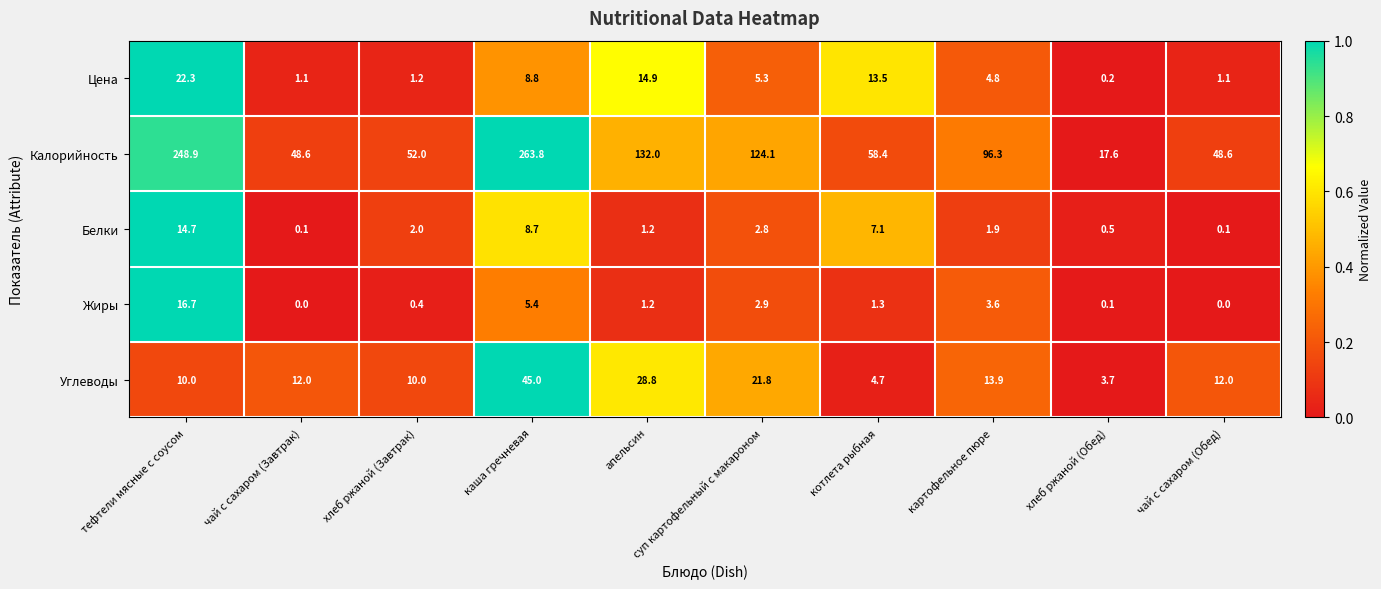

Which series changed the most between апельсин and картофельное пюре?

Калорийность